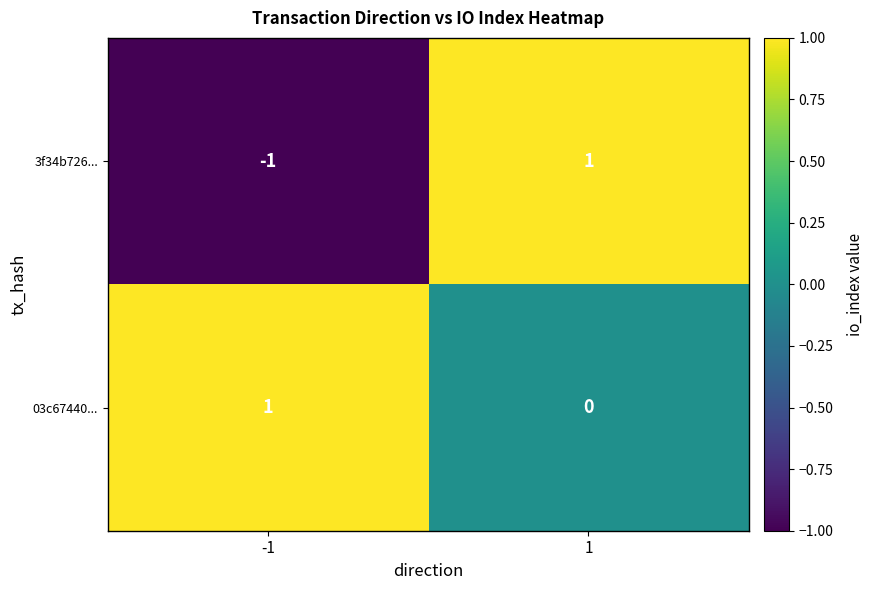

Which series has the largest range (max minus min)?

3f34b726...